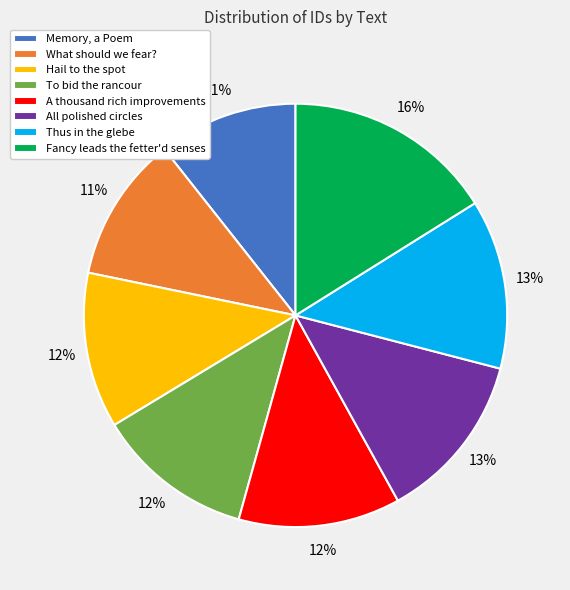

To the nearest percent, what portion does Fancy leads the fetter'd senses represent?

16%